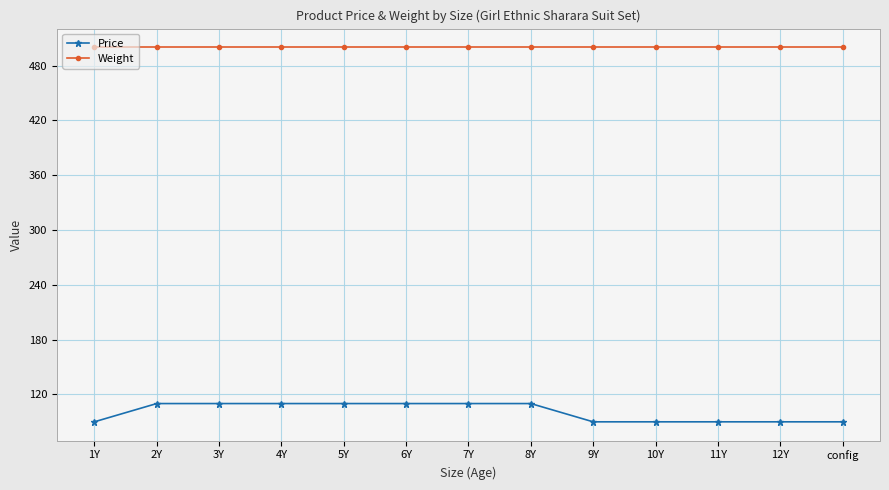

What is the minimum value for Price?

90.0